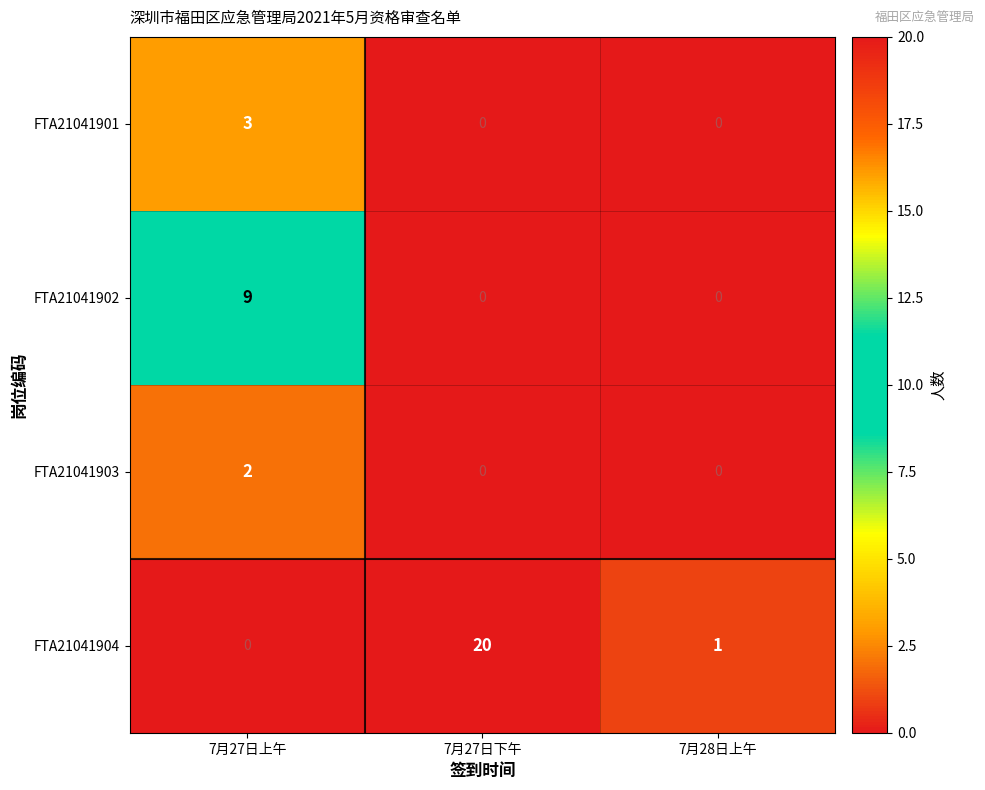

What is the sum of all FTA21041901 values?

3